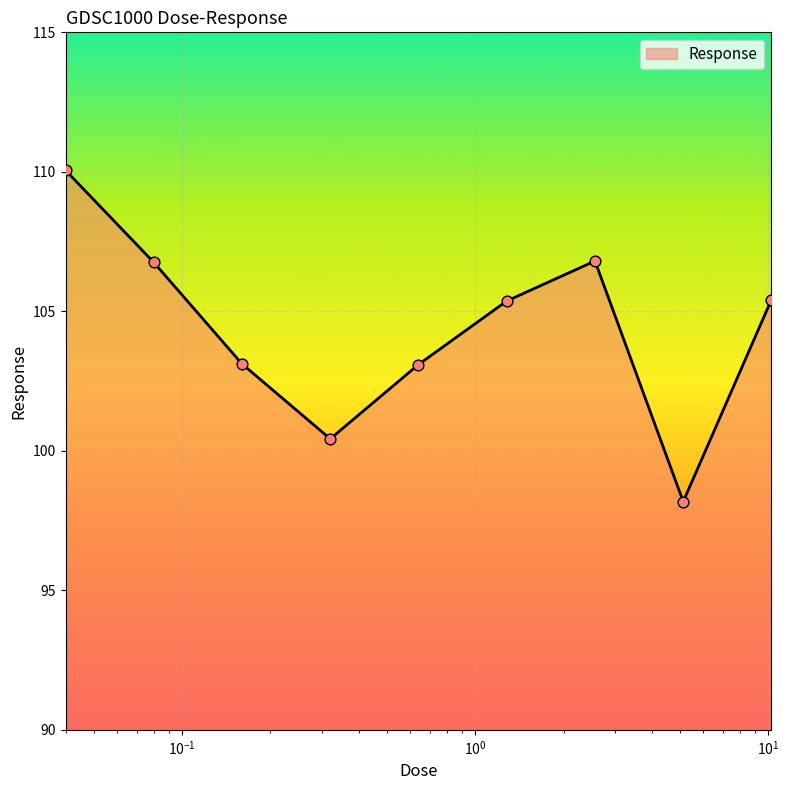

What is the minimum value shown in the chart?

98.2